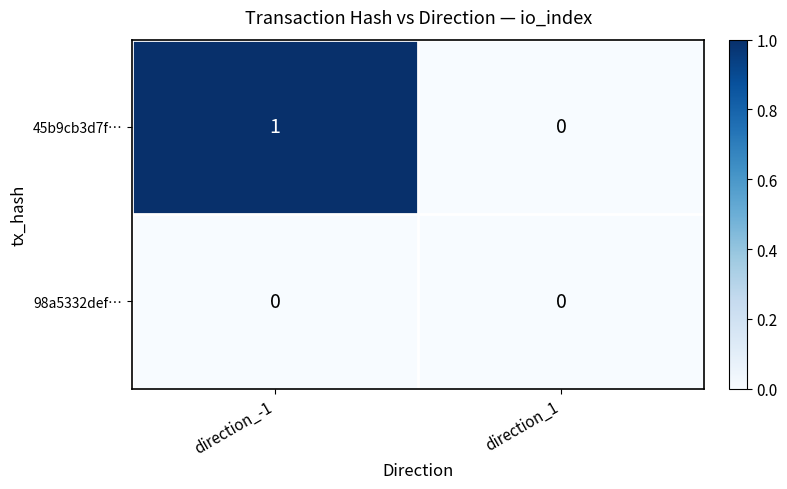

True or false: 45b9cb3d7f… has a value of 0 at direction_1.

True